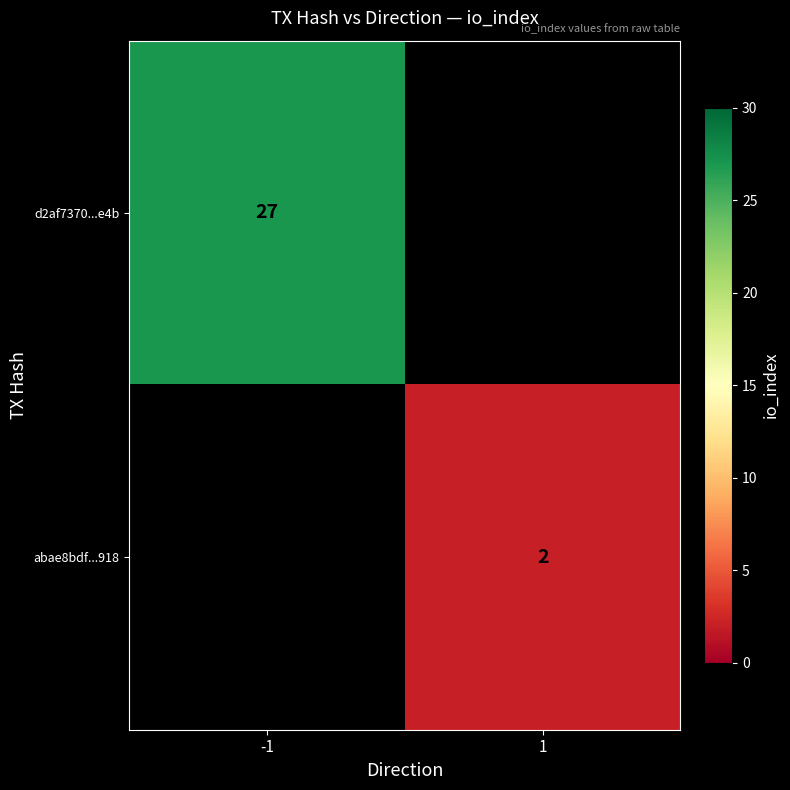

What is the difference between the highest and lowest values at 1?

2